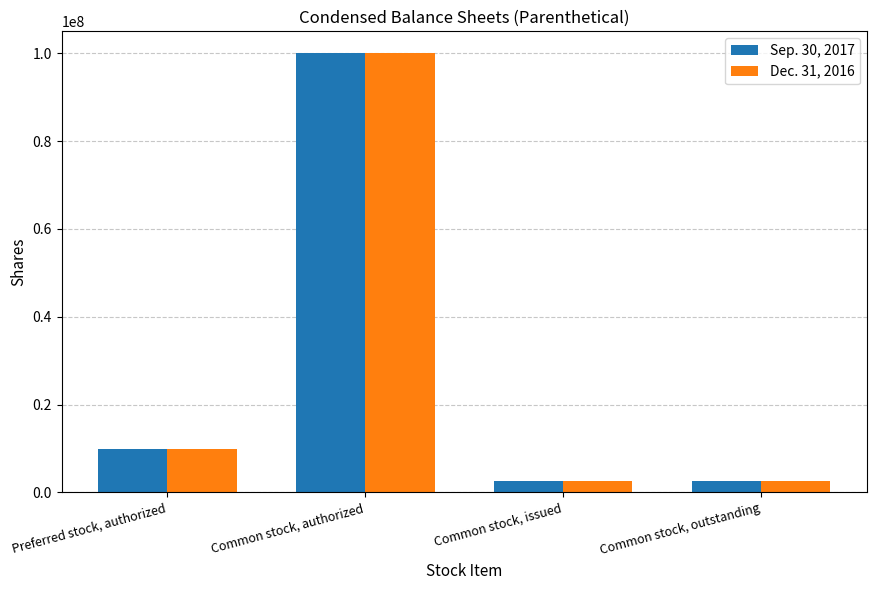

Read the Dec. 31, 2016 value at Common stock, authorized.

100000000